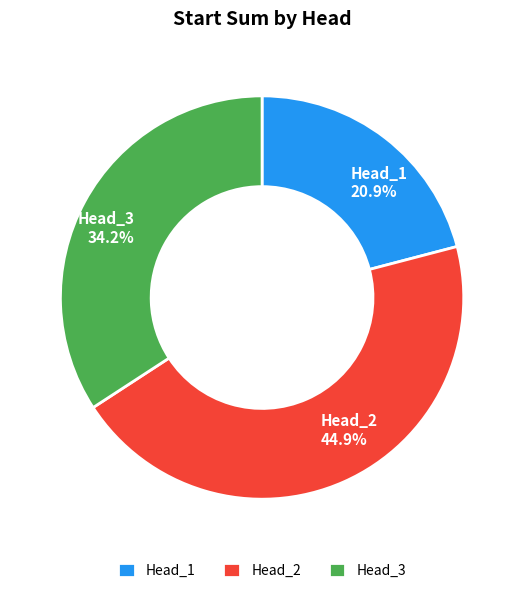

Combined, what portion of the pie is Head_3 and Head_1?

55.1%